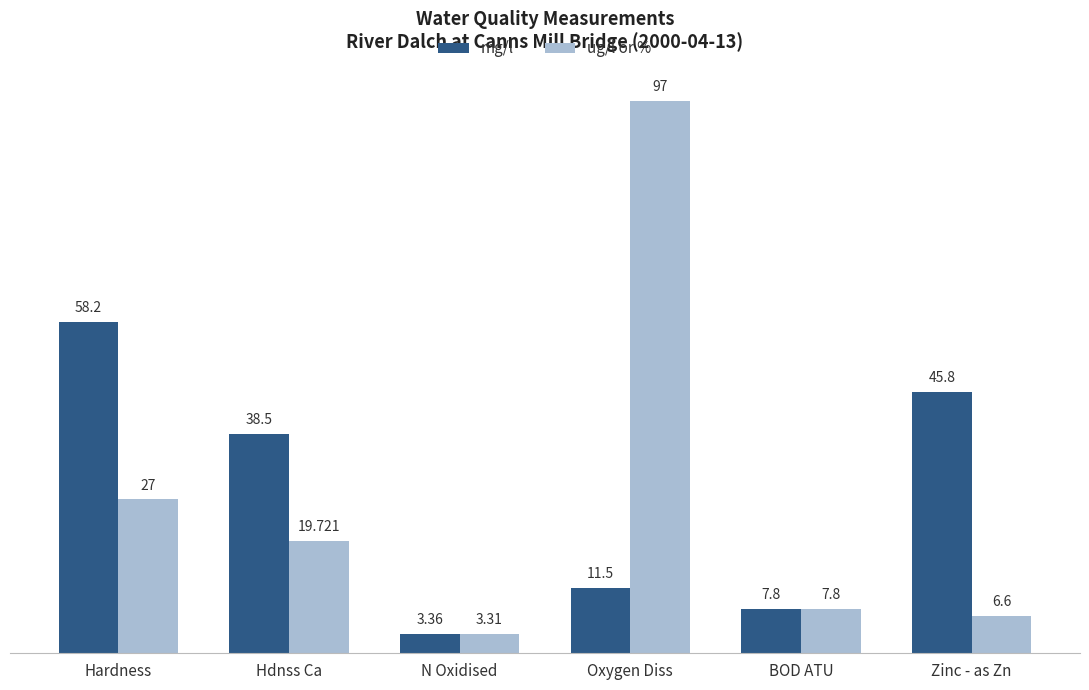

Which category has the lowest value in the ug/l or % series?

N Oxidised